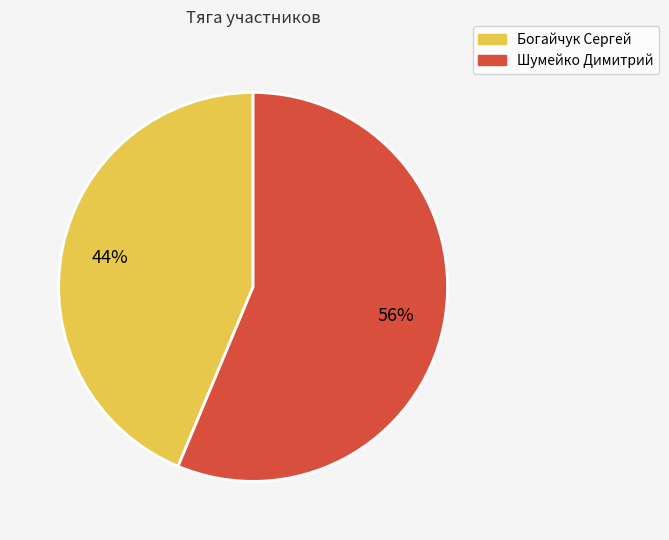

Rank the categories by value from highest to lowest.

Шумейко Димитрий, Богайчук Сергей